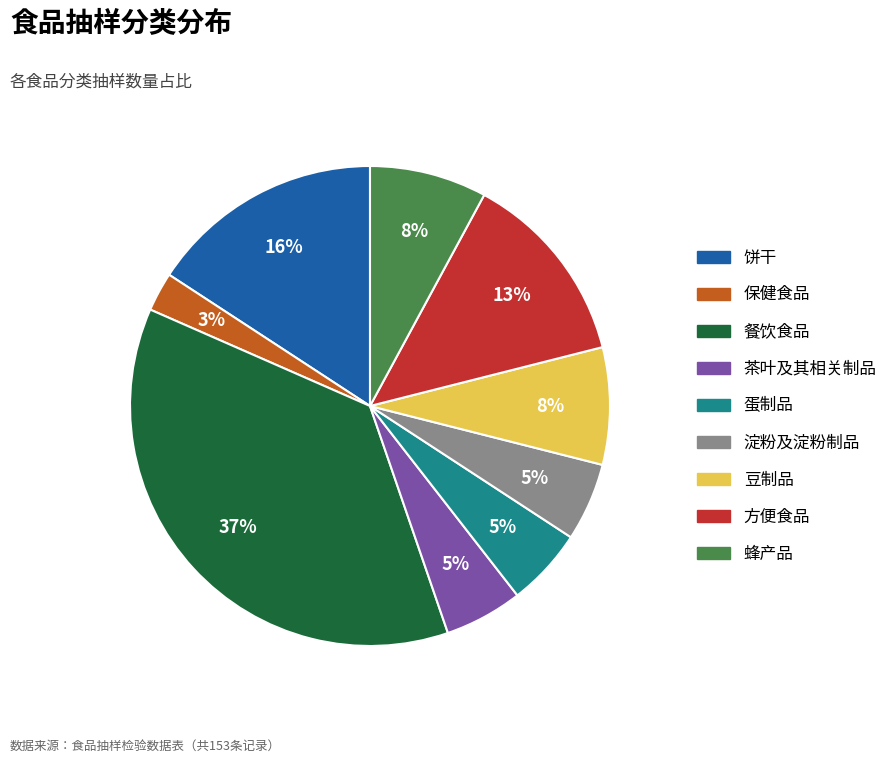

Which has a higher value, 豆制品 or 淀粉及淀粉制品?

豆制品